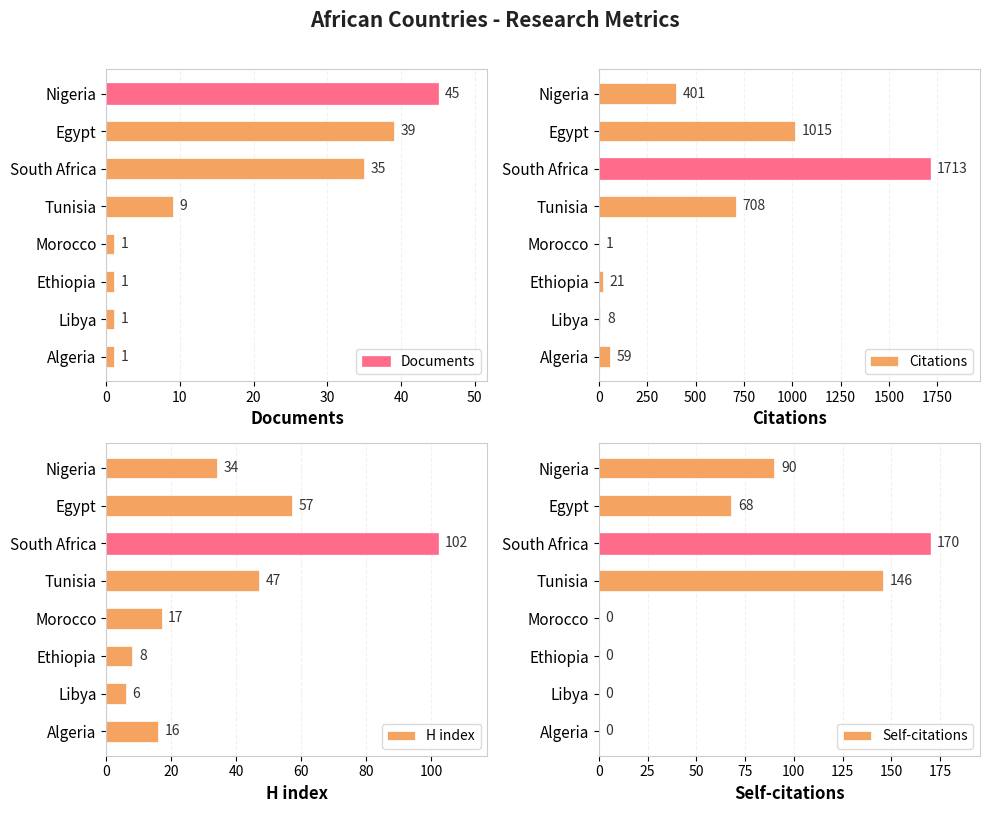

The value of Documents at Ethiopia is 1. True or false?

True